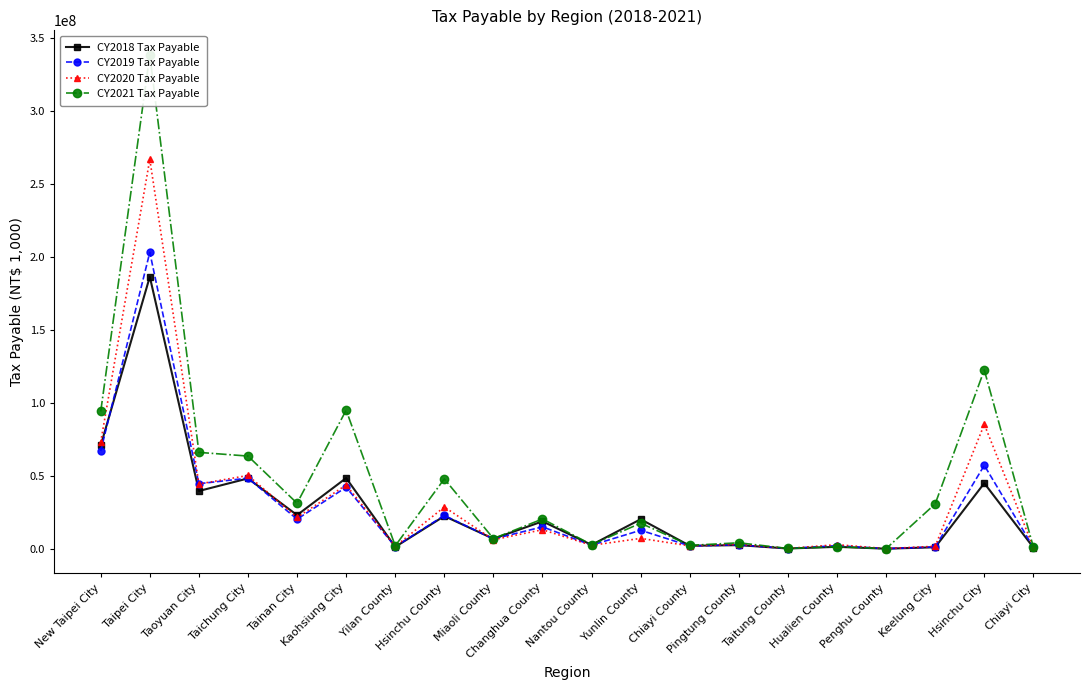

True or false: CY2019 Tax Payable and CY2020 Tax Payable intersect in this chart.

True